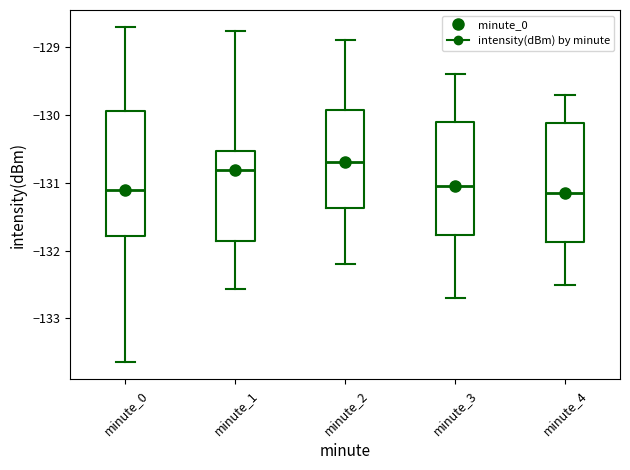

Reading left to right, transcribe this box plot: for each box, give where its median line is, the range the box spans, and where its two whiskers end, as read against the y-axis. The values are not printed on the chart, so give them approximately, as read against the axis.

minute_0: median -131.1, box -131.8 to -129.9, whiskers -133.6 to -128.7
minute_1: median -130.8, box -131.9 to -130.5, whiskers -132.6 to -128.8
minute_2: median -130.7, box -131.4 to -129.9, whiskers -132.2 to -128.9
minute_3: median -131.0, box -131.8 to -130.1, whiskers -132.7 to -129.4
minute_4: median -131.1, box -131.9 to -130.1, whiskers -132.5 to -129.7